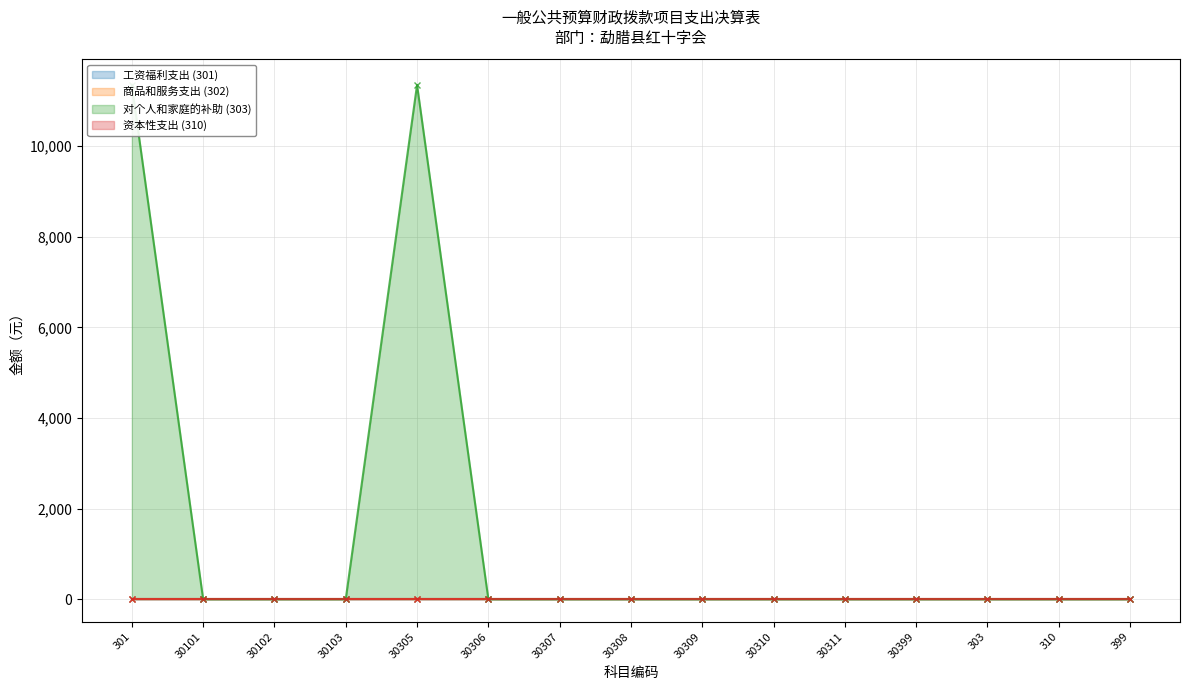

Is it true that 对个人和家庭的补助 (303) equals 11352 at 30305?

True